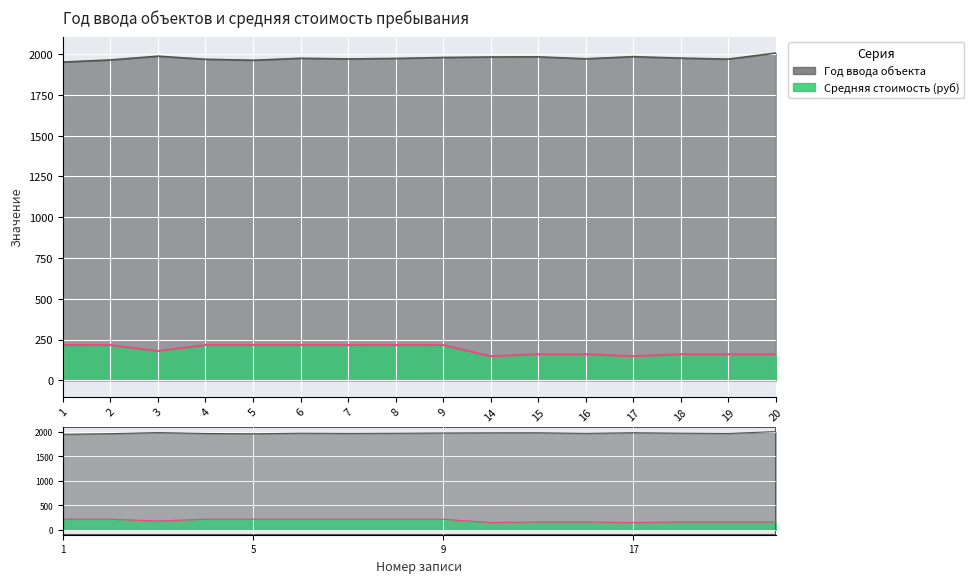

What is the spread (max minus min) of values at 9?

1762.8